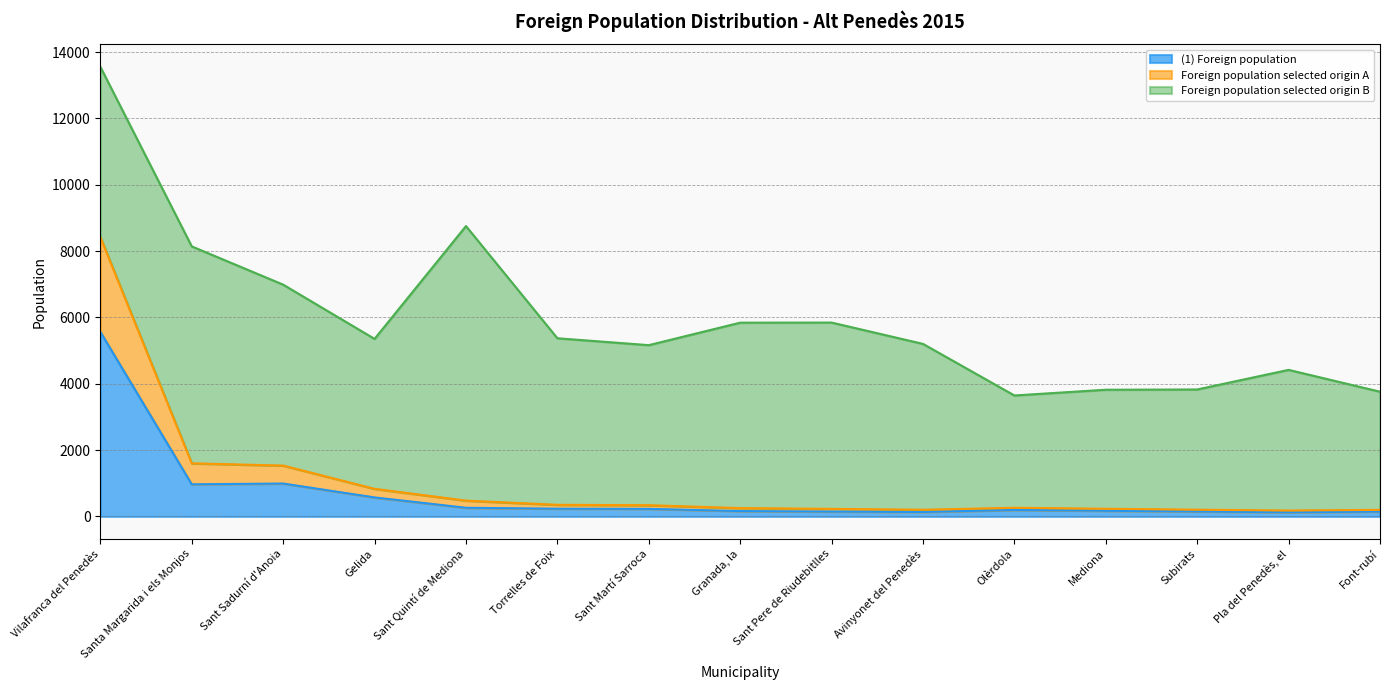

At which label does Foreign population selected origin A first exceed 261?

Vilafranca del Penedès